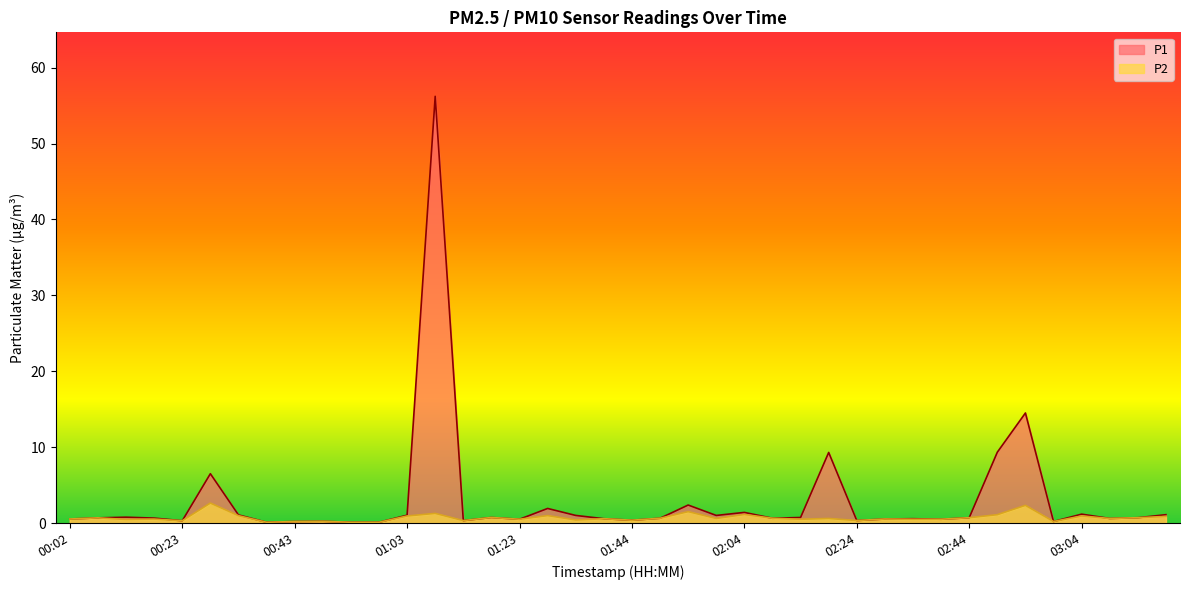

Which series changed the most between 02:49 and 03:14?

P1